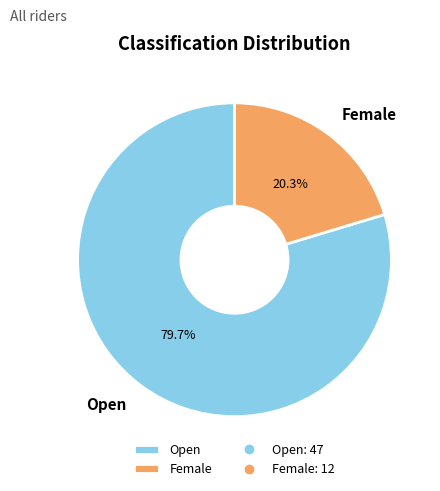

Does Female account for over 50% of the chart?

No